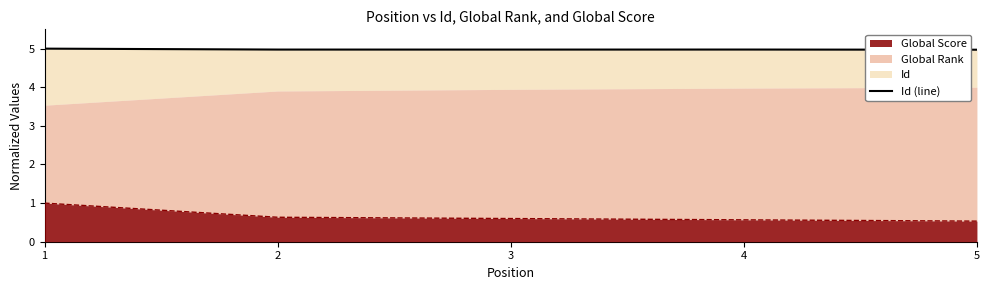

What is the value of the 3rd point from the left?

5.0